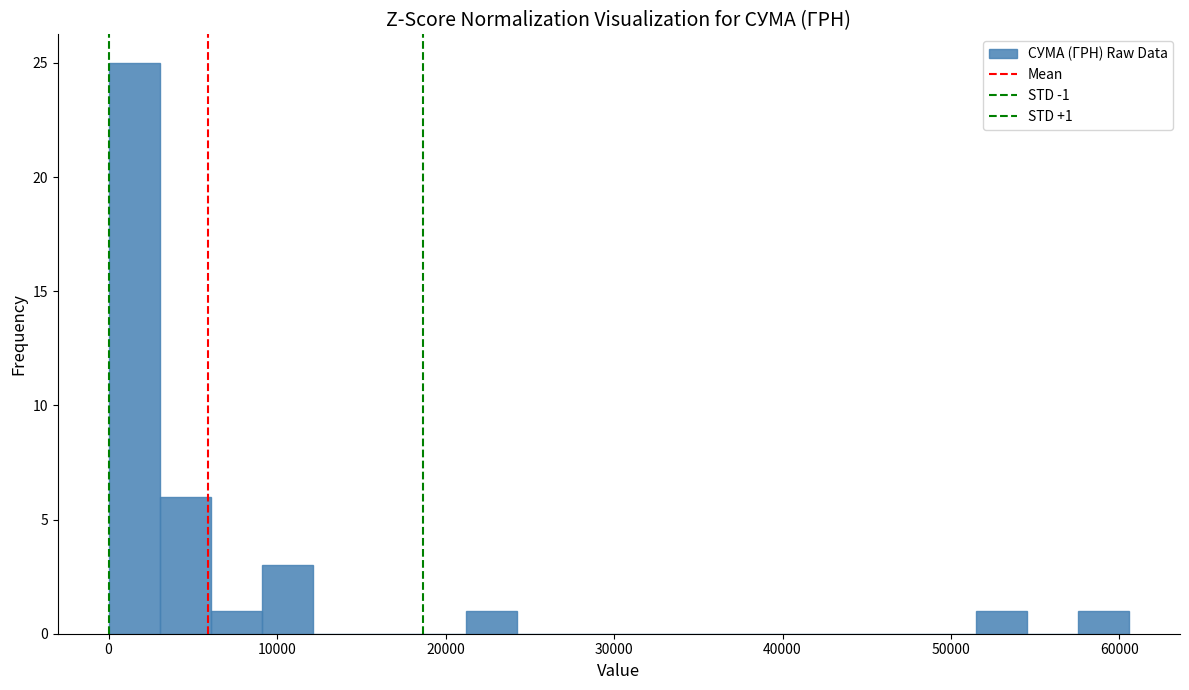

Around what value on the x-axis is the tallest bar? Give the approximate position of its centre, as read against the axis.

2000